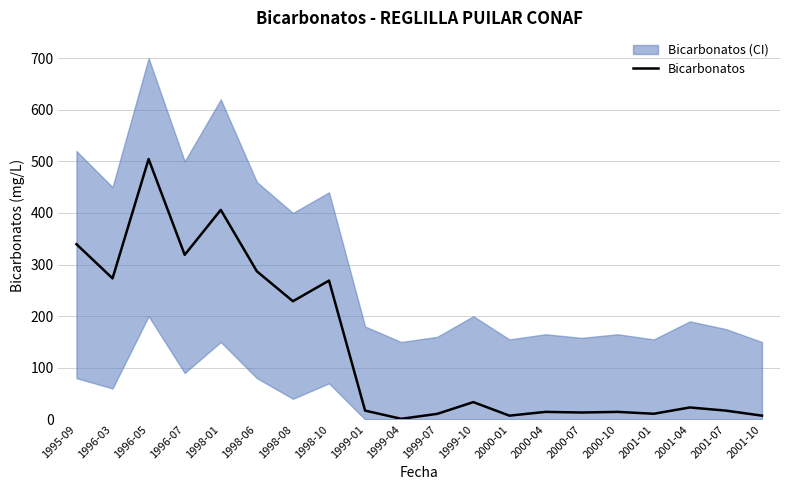

How many data points are above 23?

10